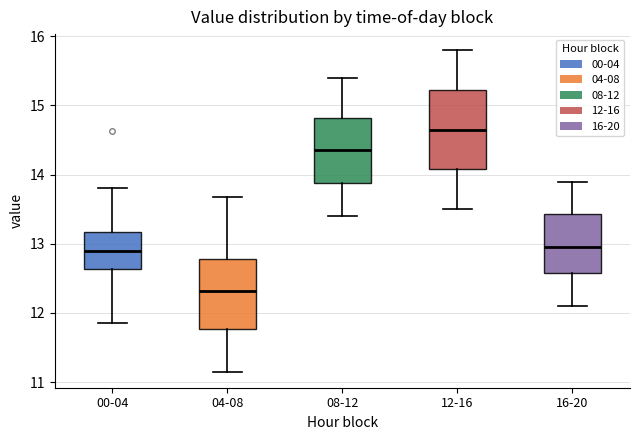

Which box has the lowest median line?

04-08